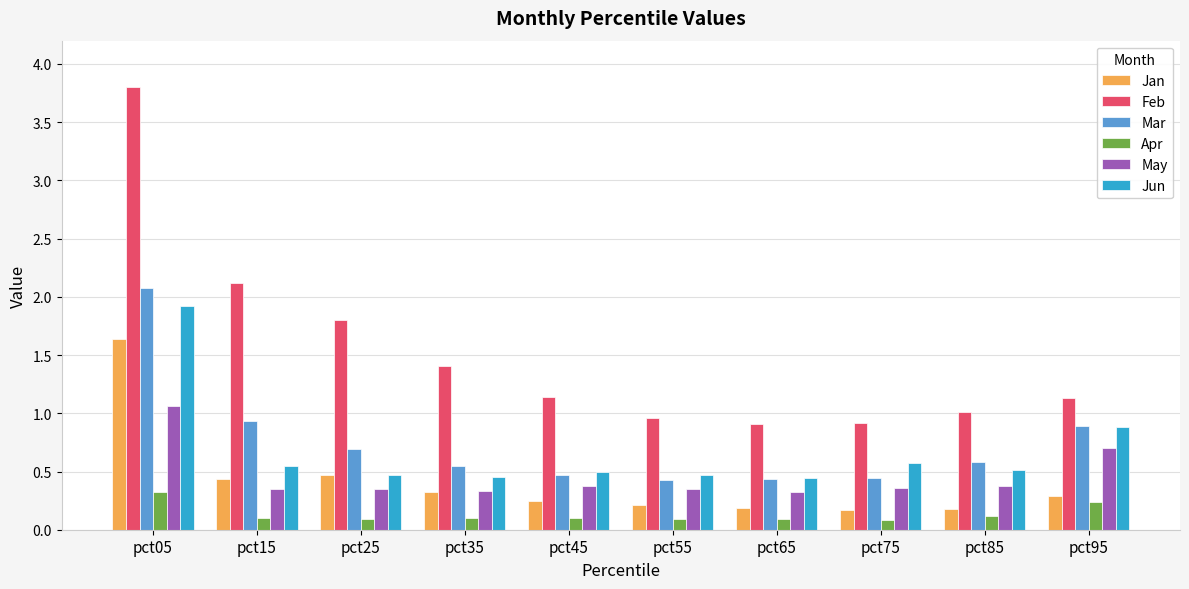

What is the sum of the Jan values at pct15 and pct35?

0.8